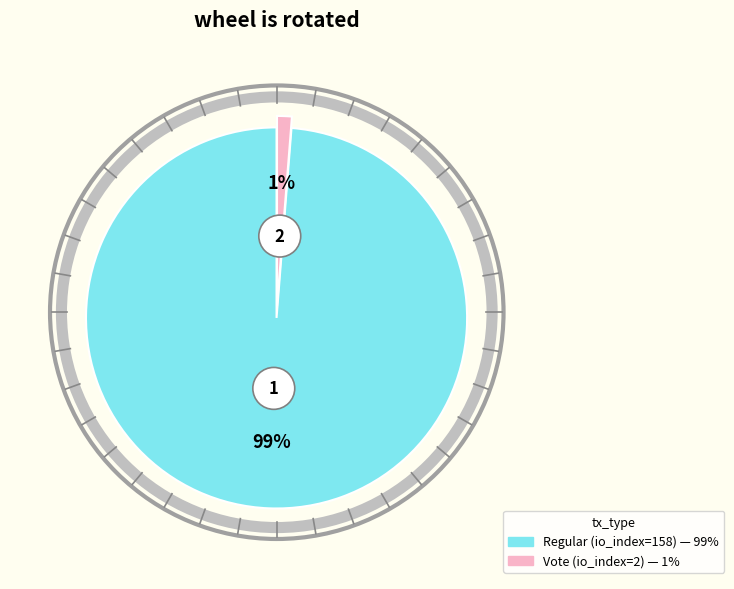

To the nearest percent, what is the difference between the Vote (io_index=2) and Regular (io_index=158) slice percentages?

98%